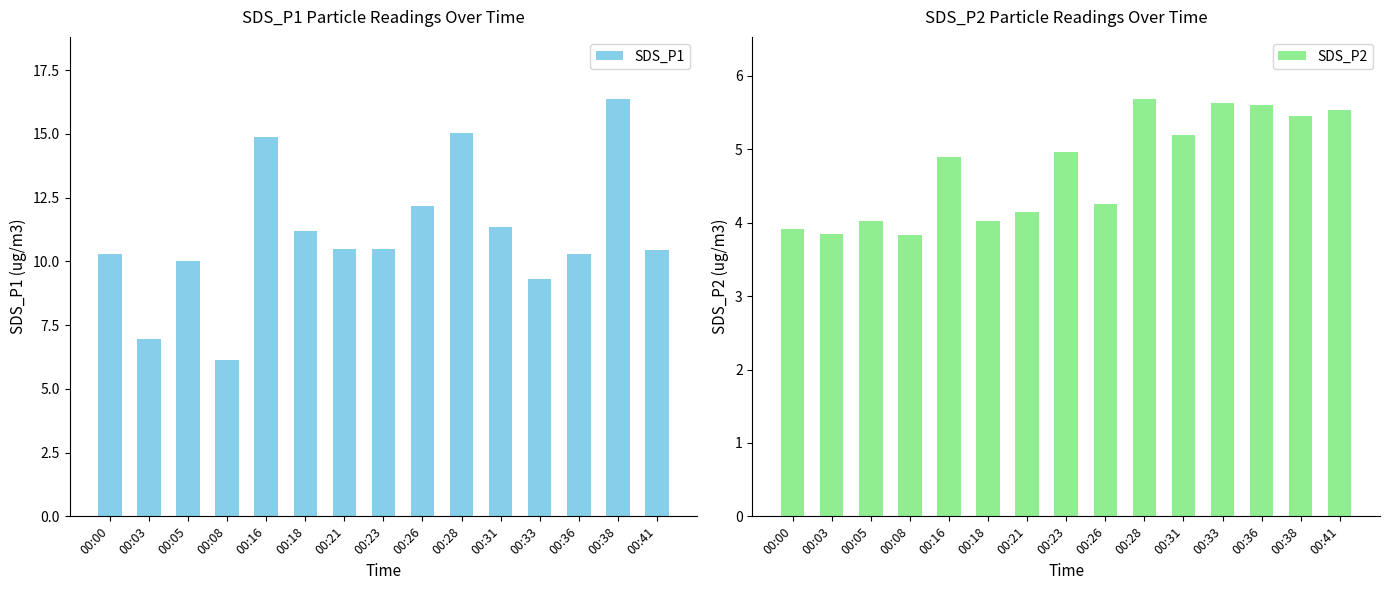

Where does the SDS_P1 series first go above 10?

00:00